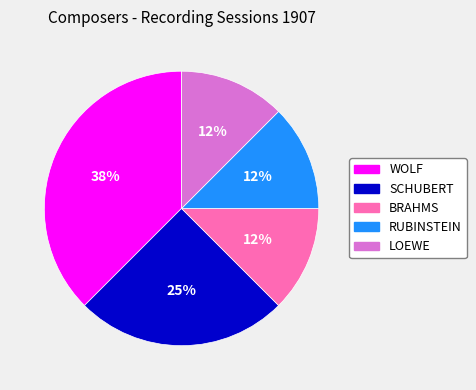

The WOLF slice represents 32% of the pie. True or false?

False